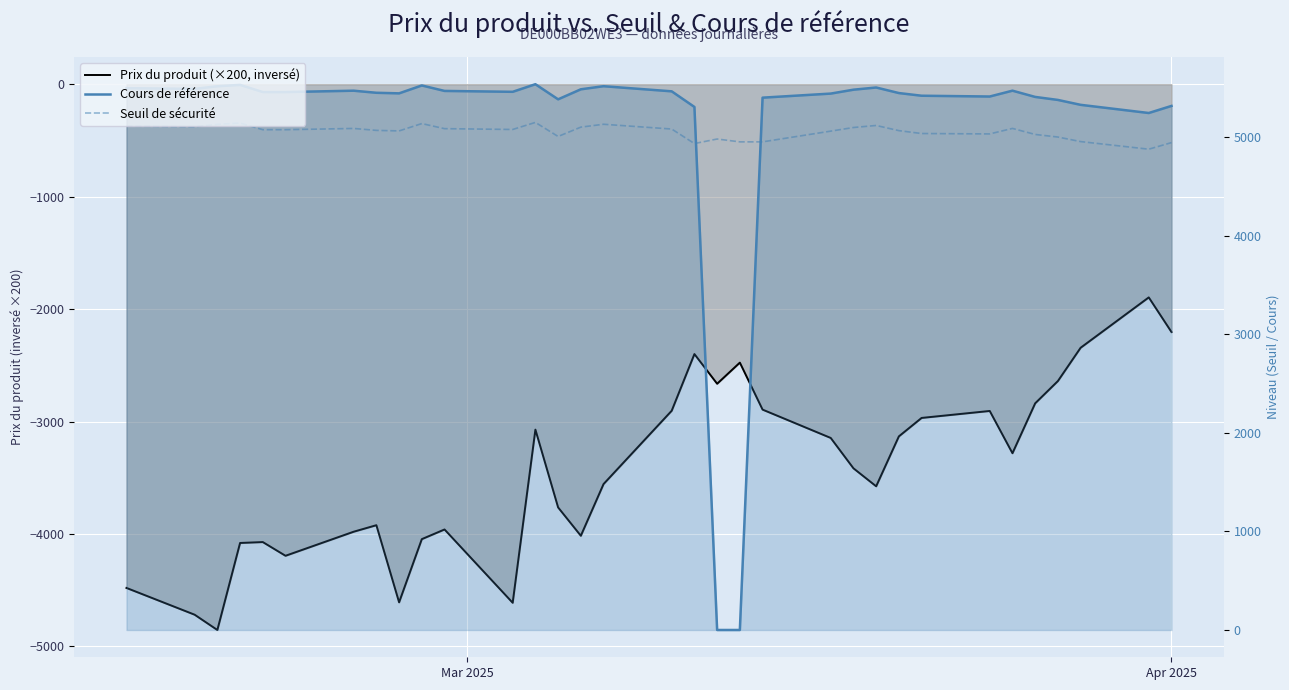

Is the value of Seuil de sécurité at 3 greater than the value of Prix du produit (×200, inversé) at 4?

Yes